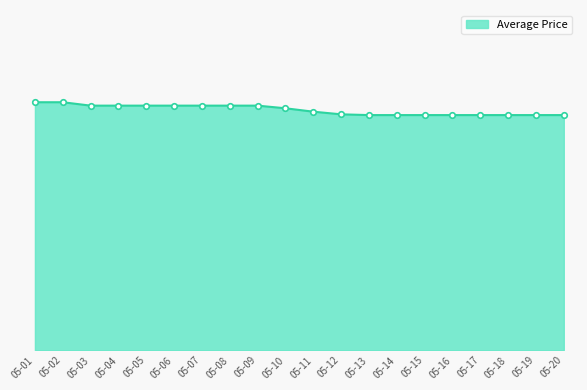

Reading left to right, list all the values displayed in this chart.

05-01=15.1	05-02=15.1	05-03=15.1	05-04=15.1	05-05=15.1	05-06=15.1	05-07=15.1	05-08=15.1	05-09=15.1	05-10=15.1	05-11=15.1	05-12=15.0	05-13=15.0	05-14=15.0	05-15=15.0	05-16=15.0	05-17=15.0	05-18=15.0	05-19=15.0	05-20=15.0